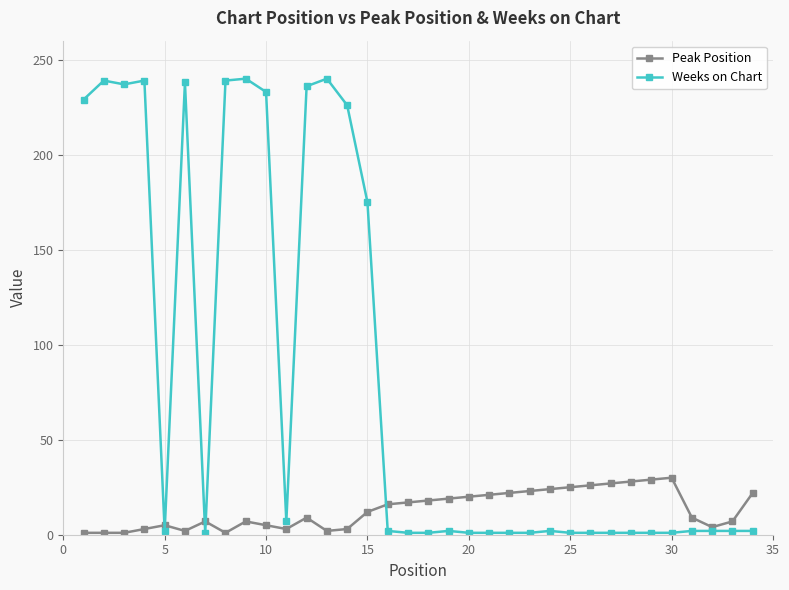

What is the greatest value displayed?

240